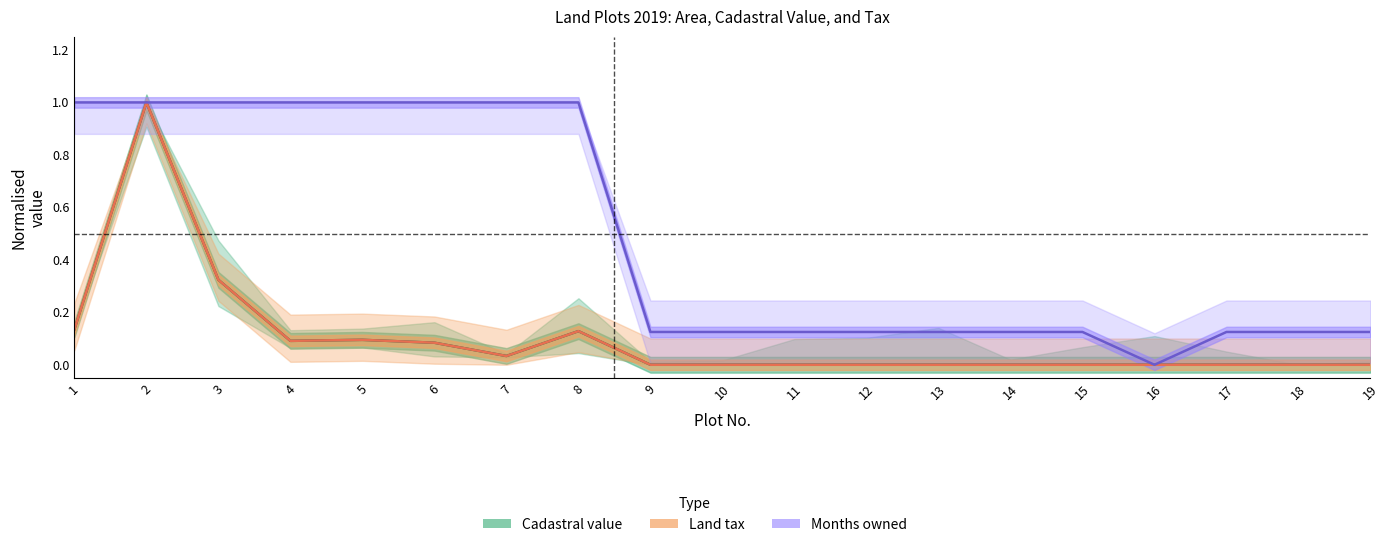

True or false: Land tax (norm.) and Months owned (norm.) cross at least once.

False